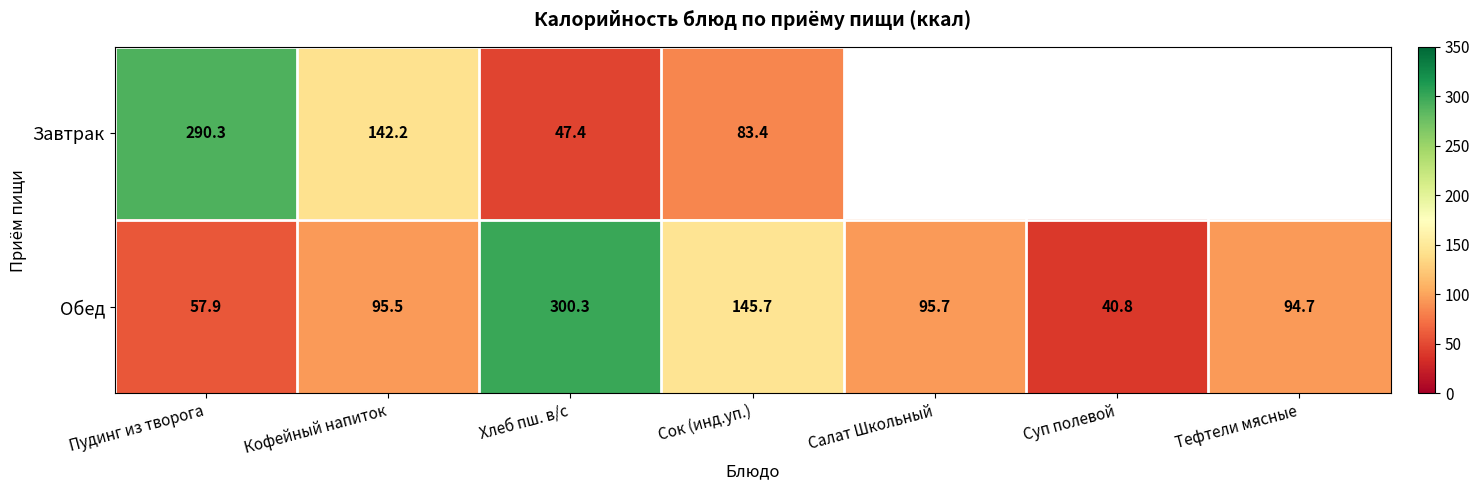

What is the total value across all series at Сок (инд.уп.)?

229.1